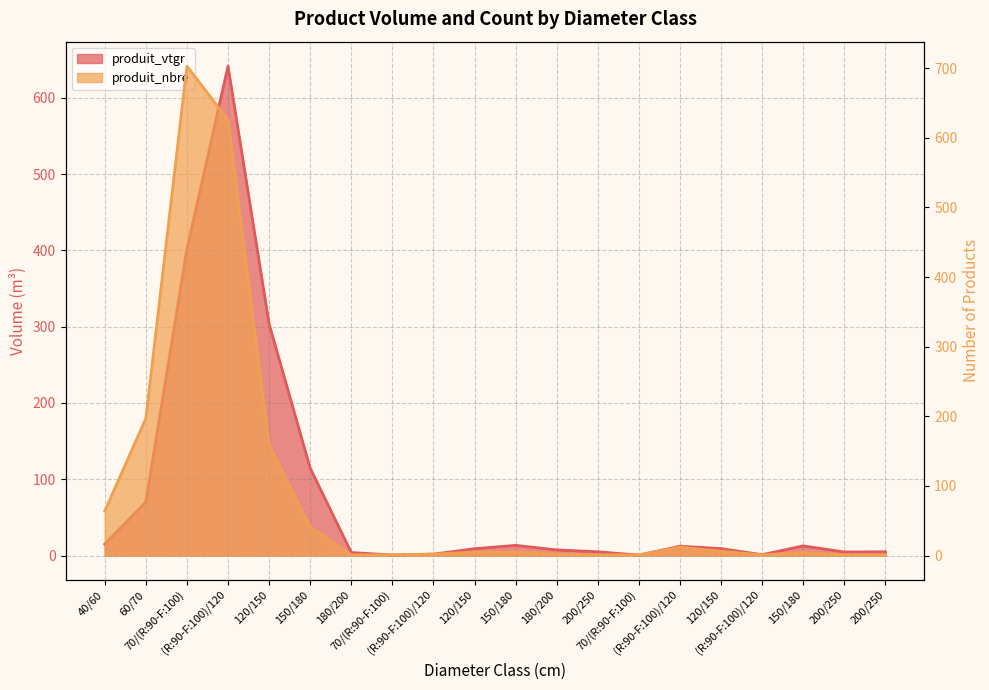

Where do produit_nbre and produit_vtgr first cross each other?

70/(R:90-F:100) and (R:90-F:100)/120